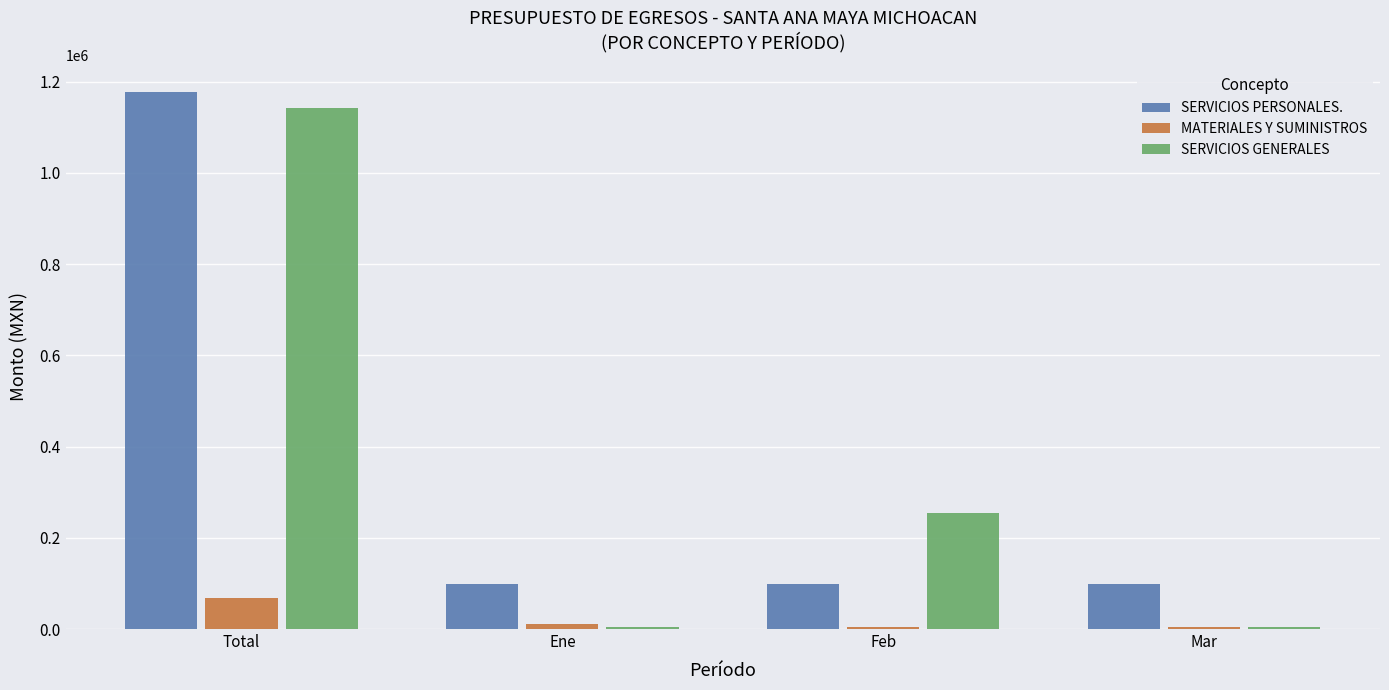

Reading left to right, extract all data points from this chart.

SERVICIOS PERSONALES.: 1178160	98180	98180	98180
MATERIALES Y SUMINISTROS: 69000	10500	5500	5500
SERVICIOS GENERALES: 1141400	3450	253450	3450